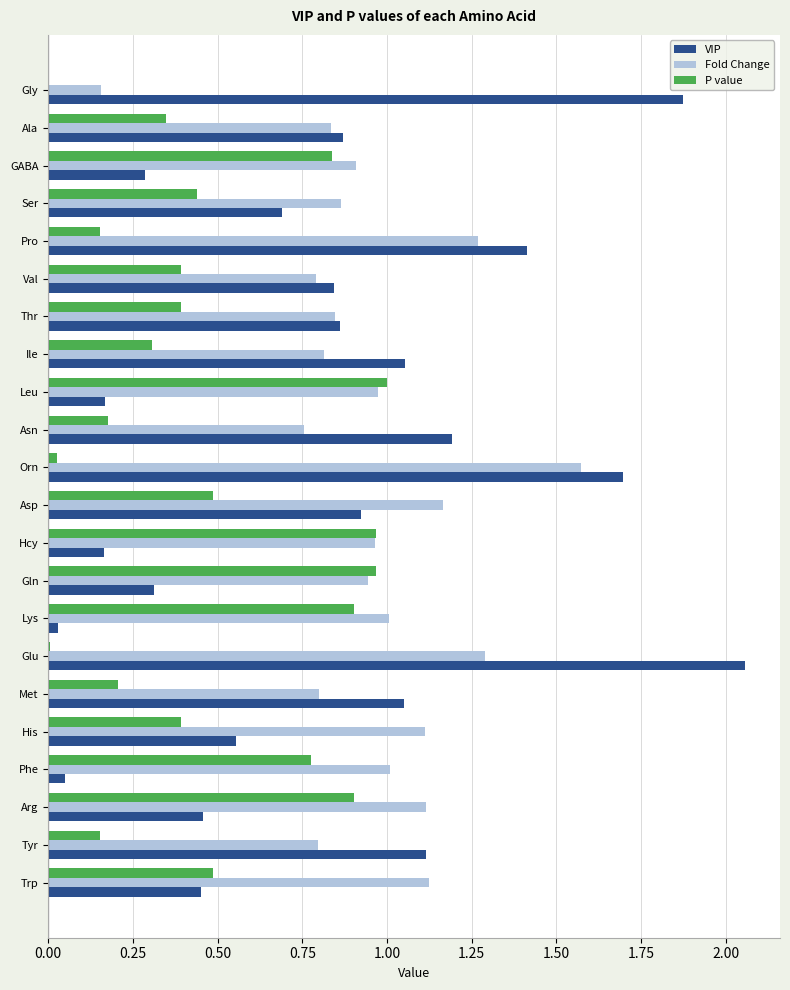

Which series has the largest total across all categories?

Fold Change